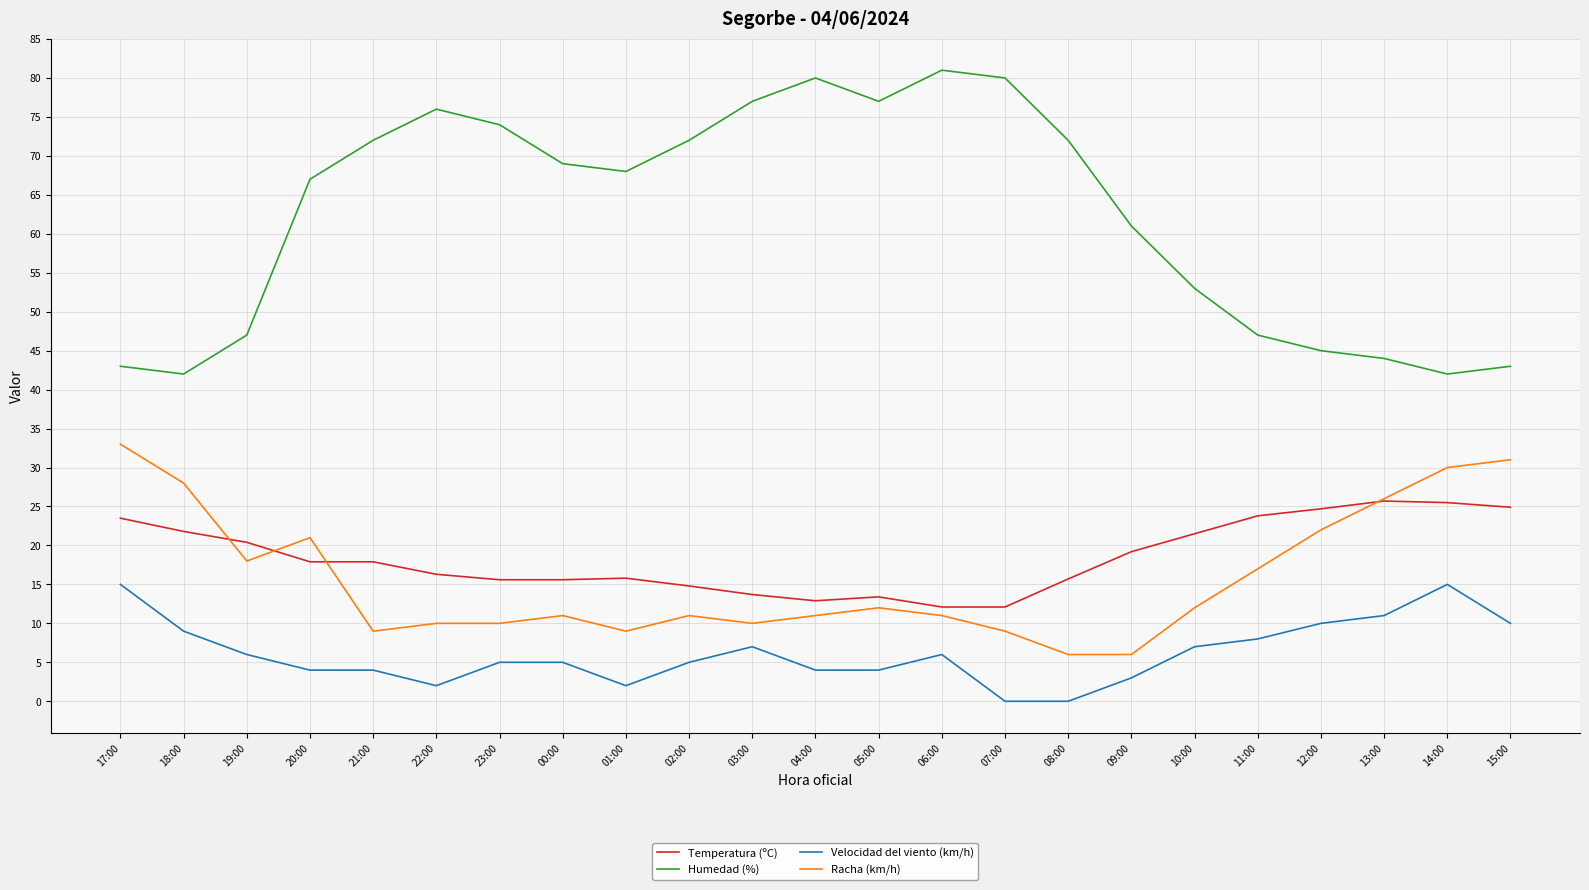

At which label does Racha (km/h) first exceed 11?

17:00